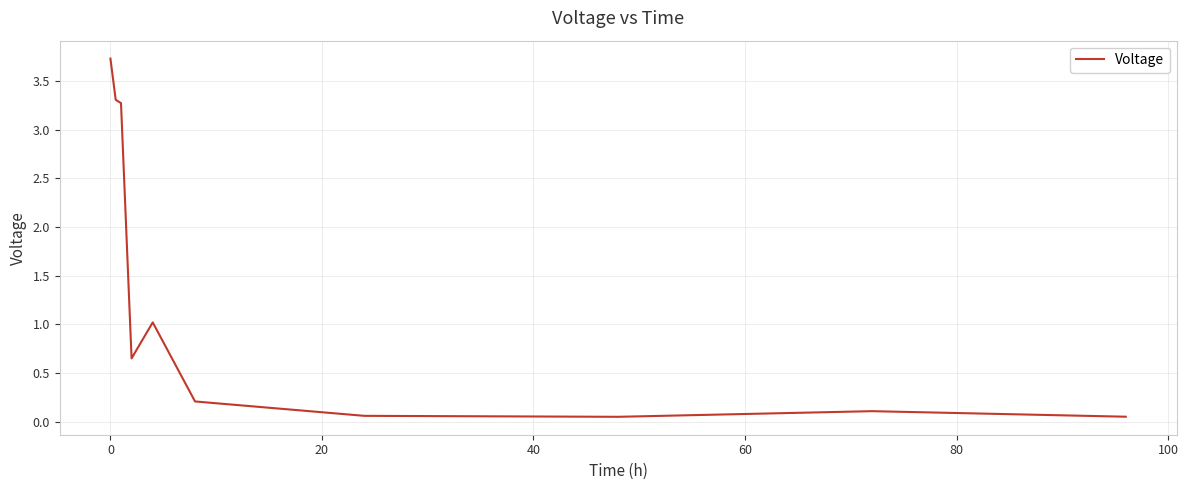

True or false: the data has more than 0 interior local peaks.

True